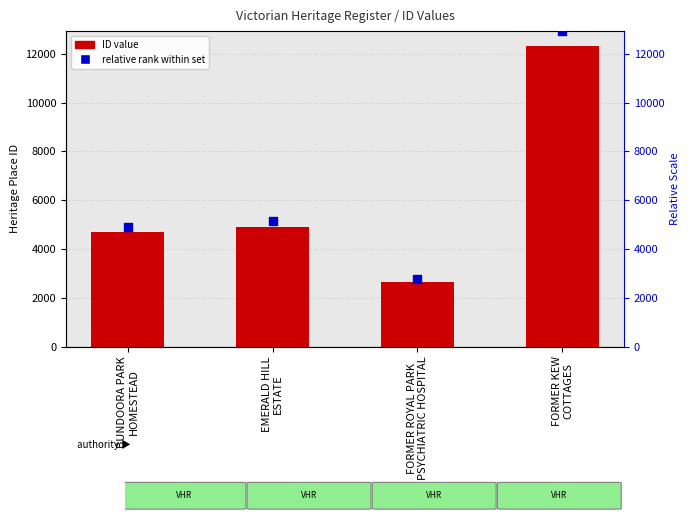

At which category is the sum across all series the highest?

FORMER KEW
COTTAGES